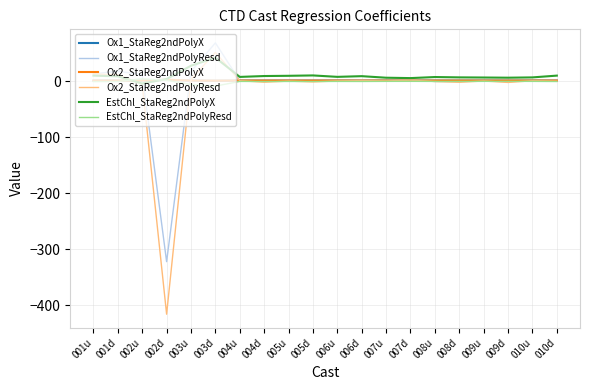

What position from the left is 005d?

10